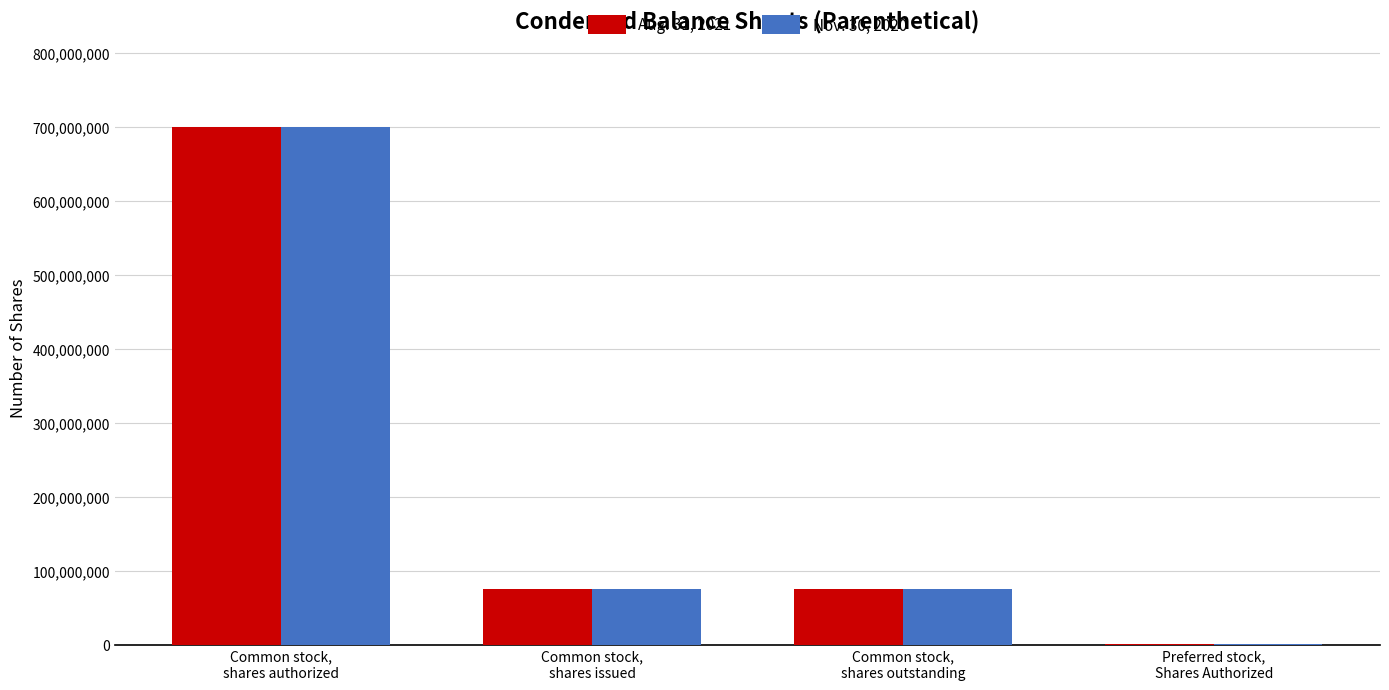

What is the maximum value shown in the chart?

700000000